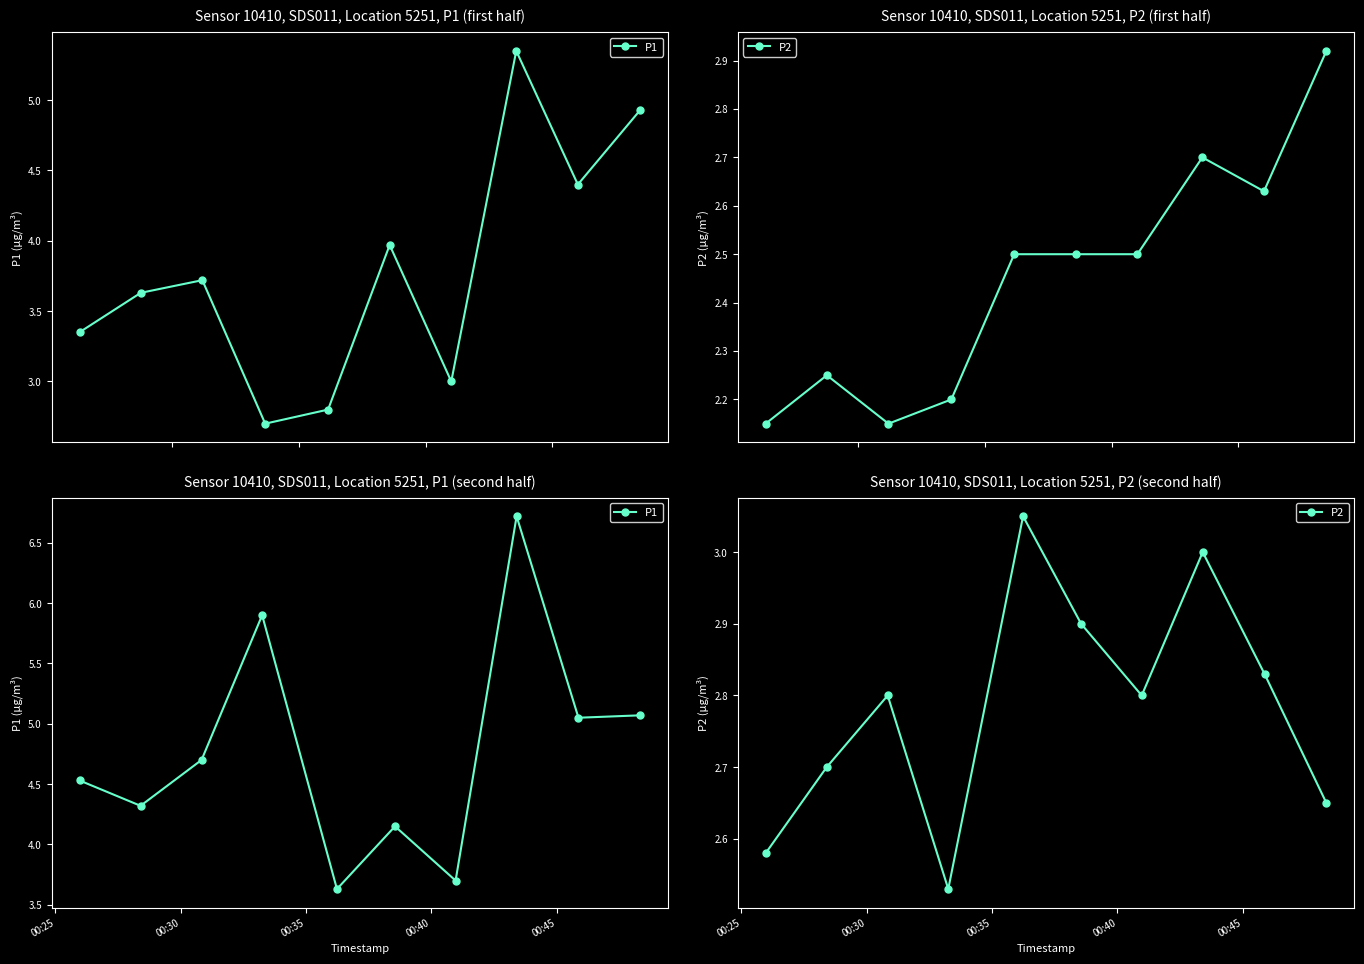

What is the total value across all series at 00:45?

6.7